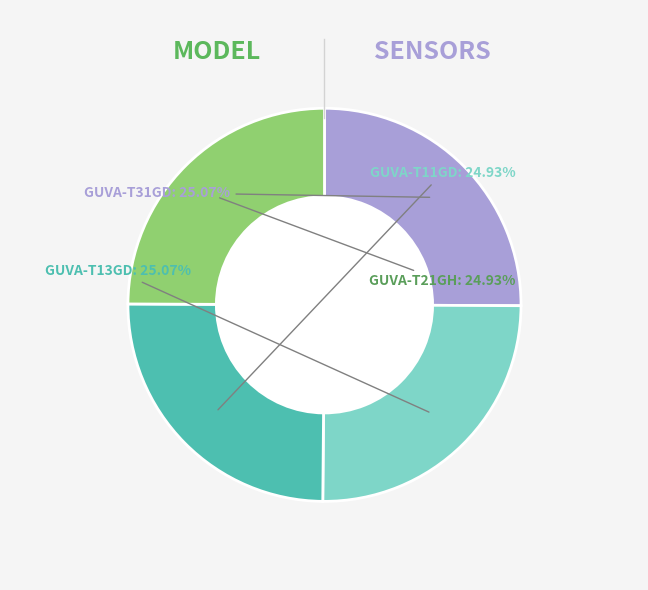

The GUVA-T21GH slice represents 17% of the pie. True or false?

False